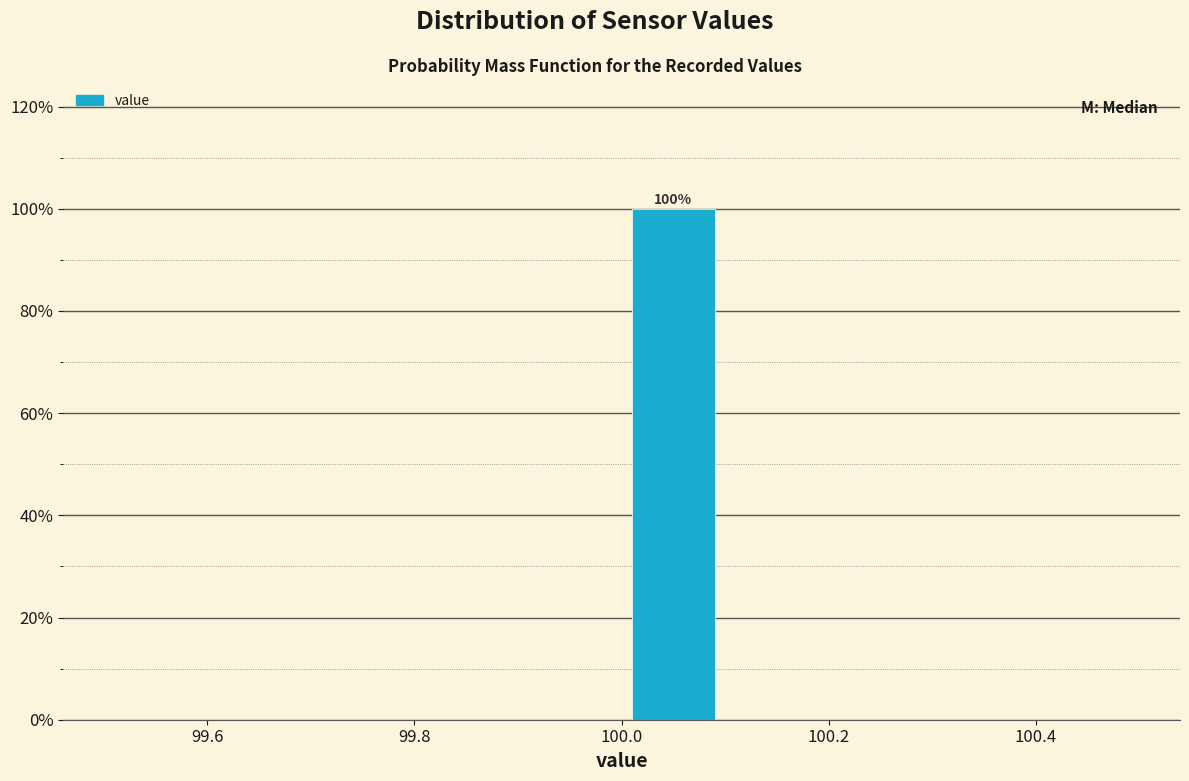

Which range on the x-axis has the tallest bar?

100.0 to 100.1